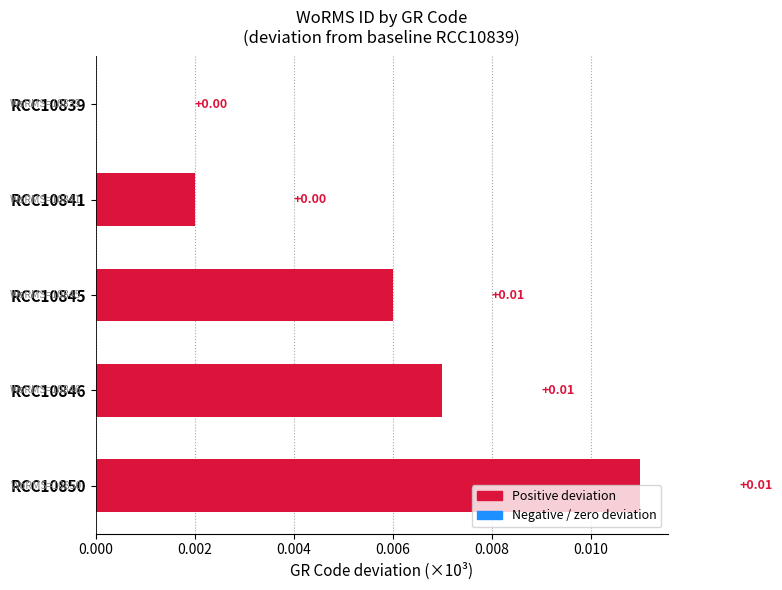

Which has a higher value, RCC10846 or RCC10841?

RCC10846